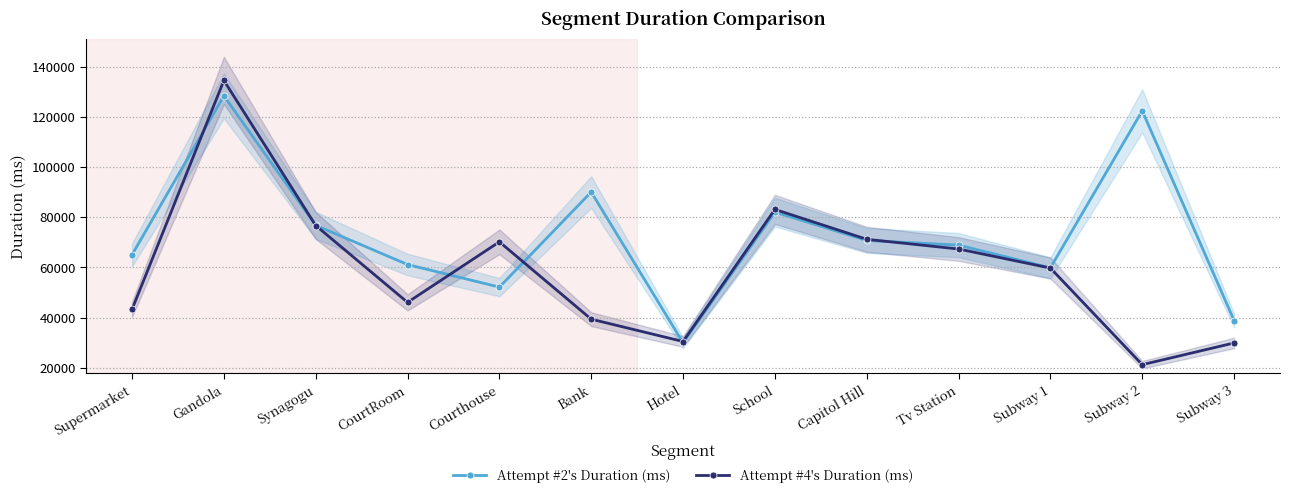

Which label corresponds to the smallest value in the chart?

Subway 2